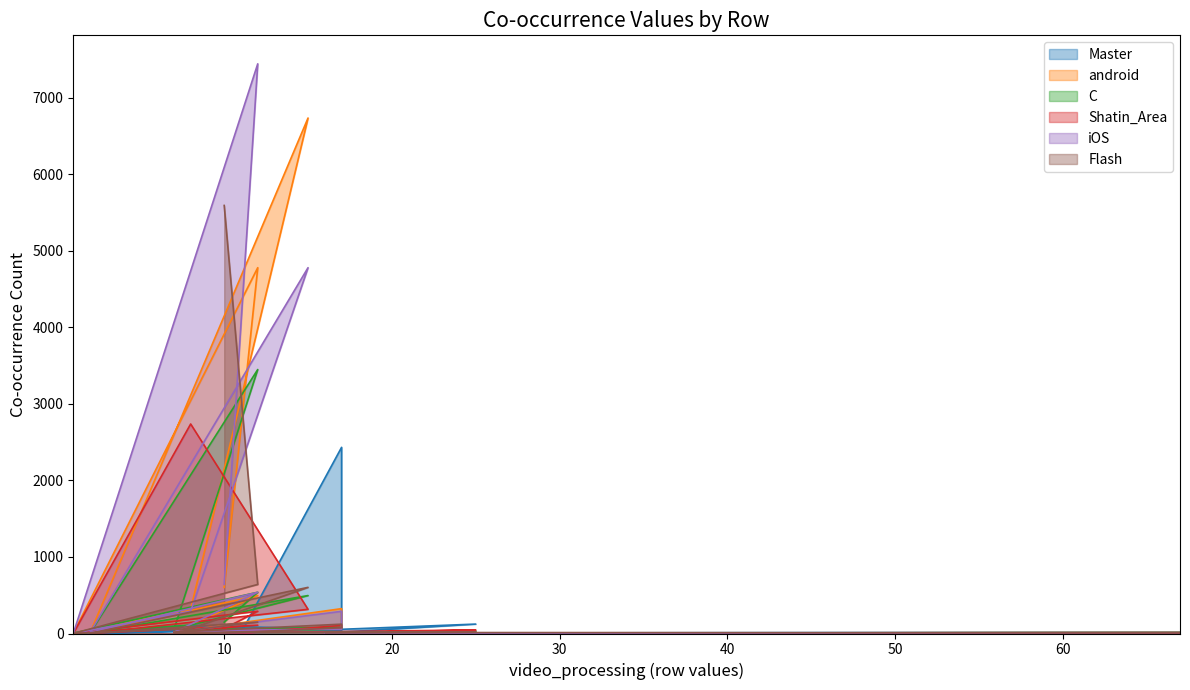

What is the lowest value of the Flash series?

1